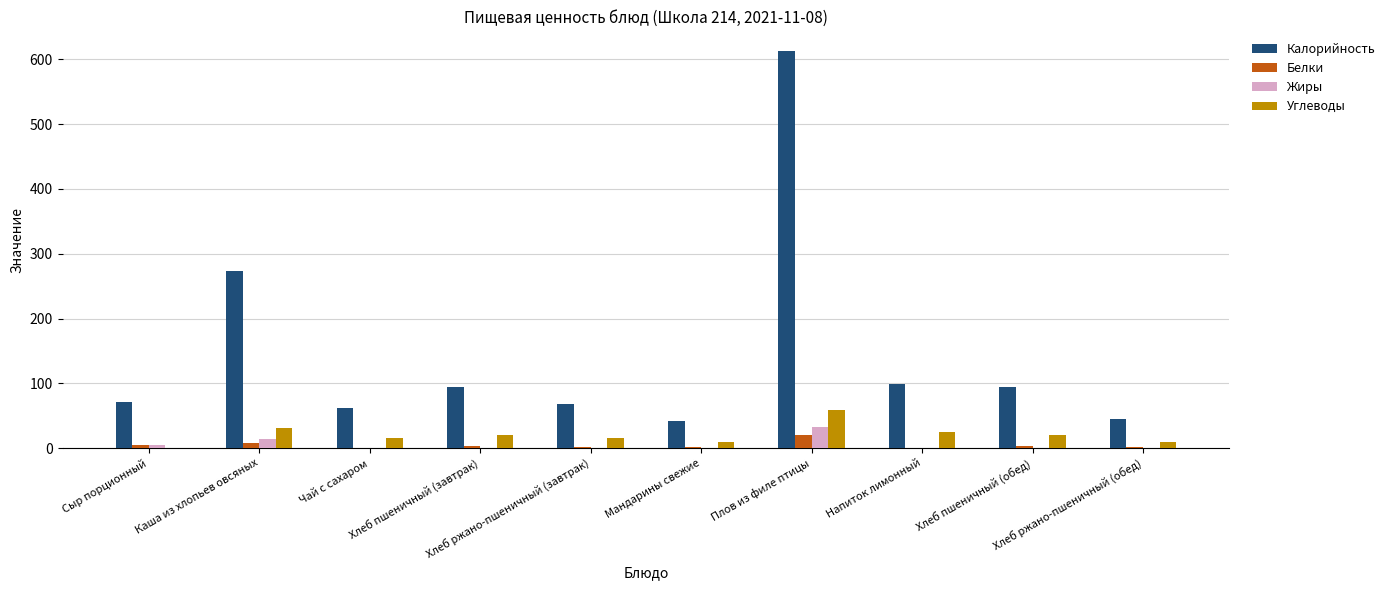

What is the greatest value displayed?

612.7